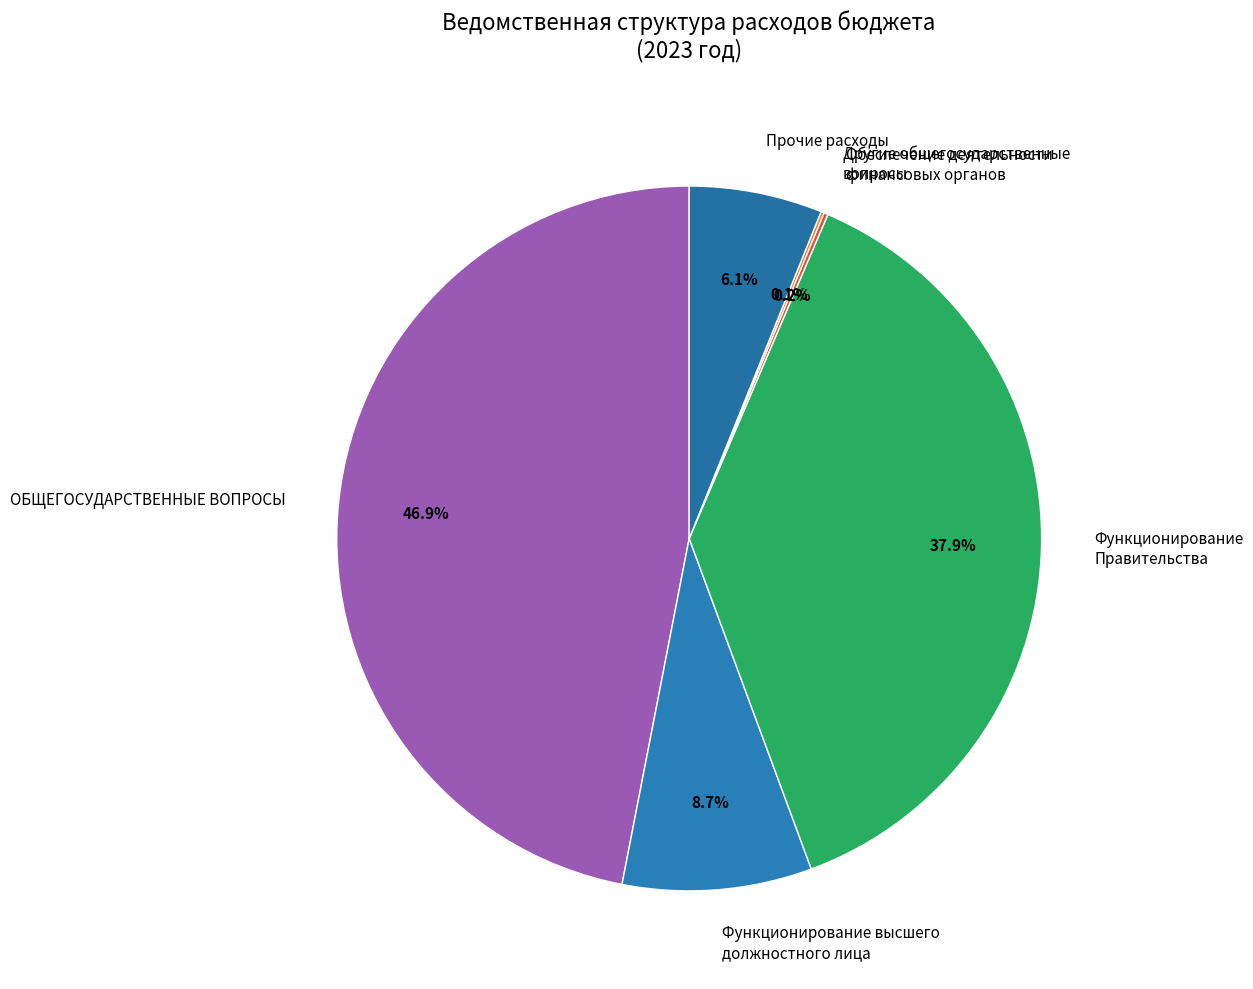

How much of the chart is everything except Прочие расходы?

93.9%